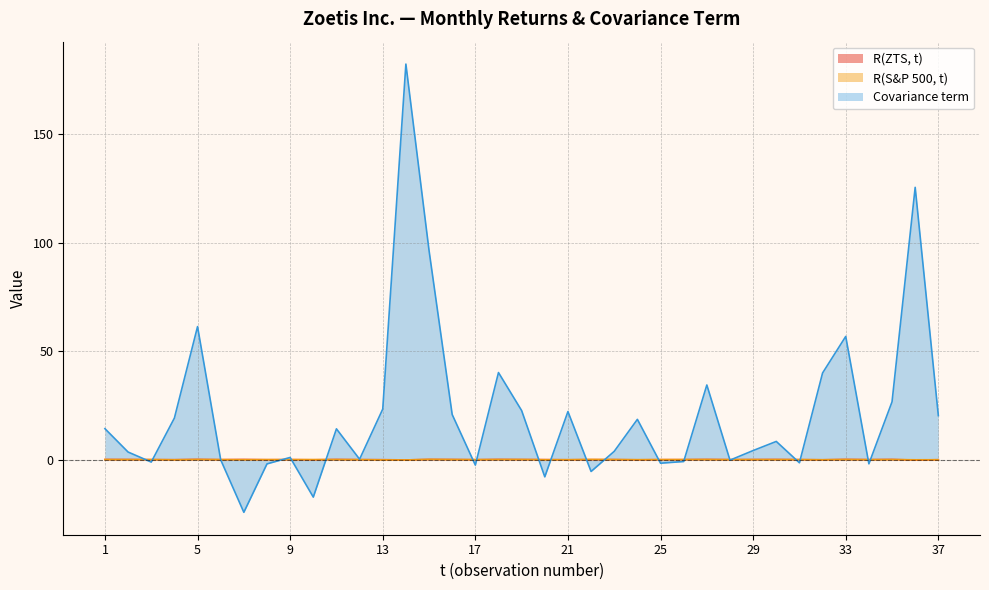

Reading left to right, list all the values displayed in this chart.

R(ZTS, t): 0.1	0.1	0.0	-0.0	0.1	0.0	0.1	-0.0	0.0	-0.1	0.1	0.0	-0.0	-0.1	0.1	0.1	-0.0	0.1	0.1	0.0	-0.0	0.0	0.0	-0.1	0.0	0.0	0.1	0.0	0.1	0.1	0.0	-0.1	0.1	0.0	0.1	-0.2	-0.0
R(S&P 500, t): 0.0	0.0	0.0	-0.1	0.1	0.0	-0.0	0.0	0.0	0.0	0.0	-0.0	-0.1	-0.1	0.1	0.0	0.0	0.1	0.1	-0.0	-0.0	0.1	0.0	-0.0	0.0	0.0	0.1	0.0	0.0	0.0	0.0	-0.0	0.1	-0.0	0.0	-0.1	-0.0
Covariance term: 14.3	3.5	-1.1	19.2	61.3	-0.1	-24.2	-1.9	1.0	-17.2	14.2	0.2	23.3	182.2	96.4	20.8	-2.5	40.1	22.6	-7.9	22.2	-5.4	3.8	18.6	-1.6	-0.9	34.4	-0.2	4.2	8.4	-1.4	39.9	56.8	-1.9	26.6	125.5	20.3